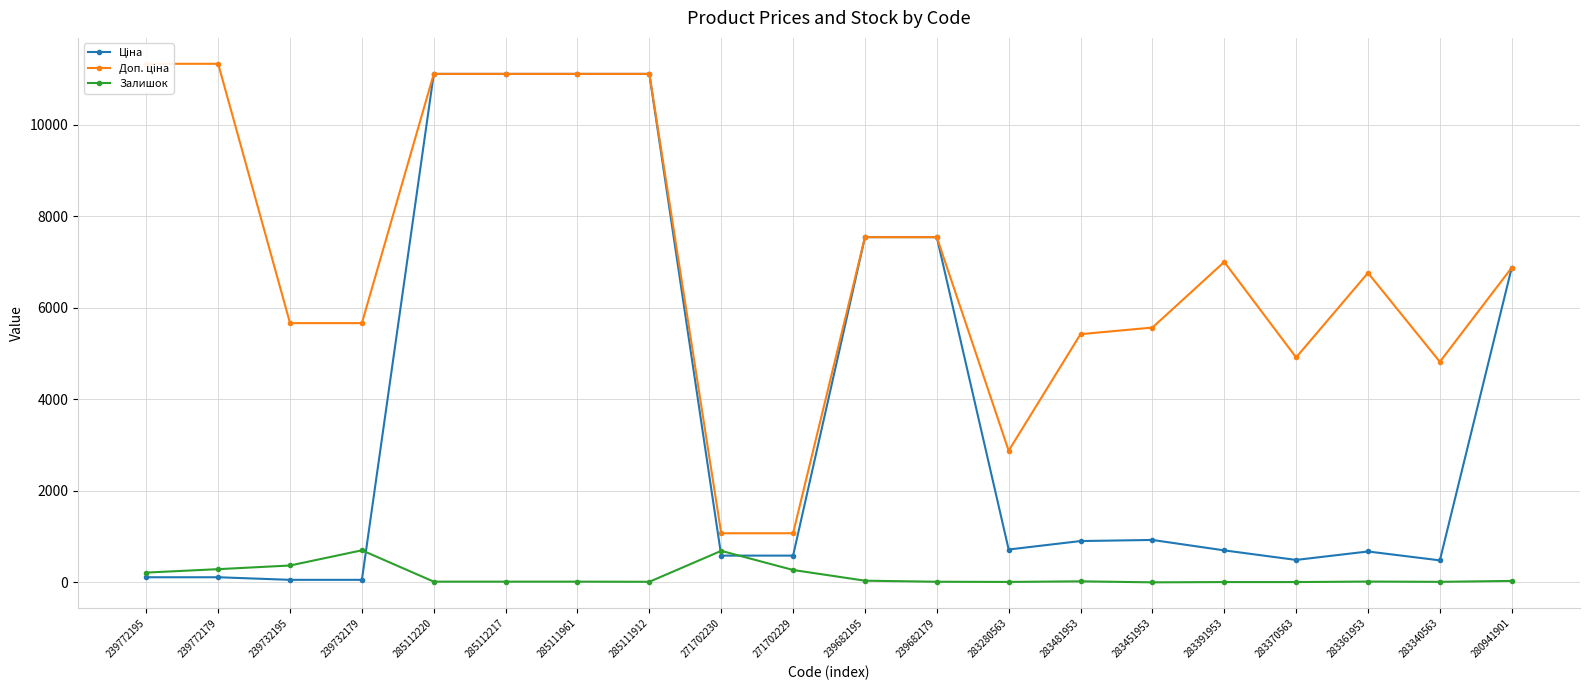

What is the value of the Доп. ціна point at the 19th from the left?

4821.4